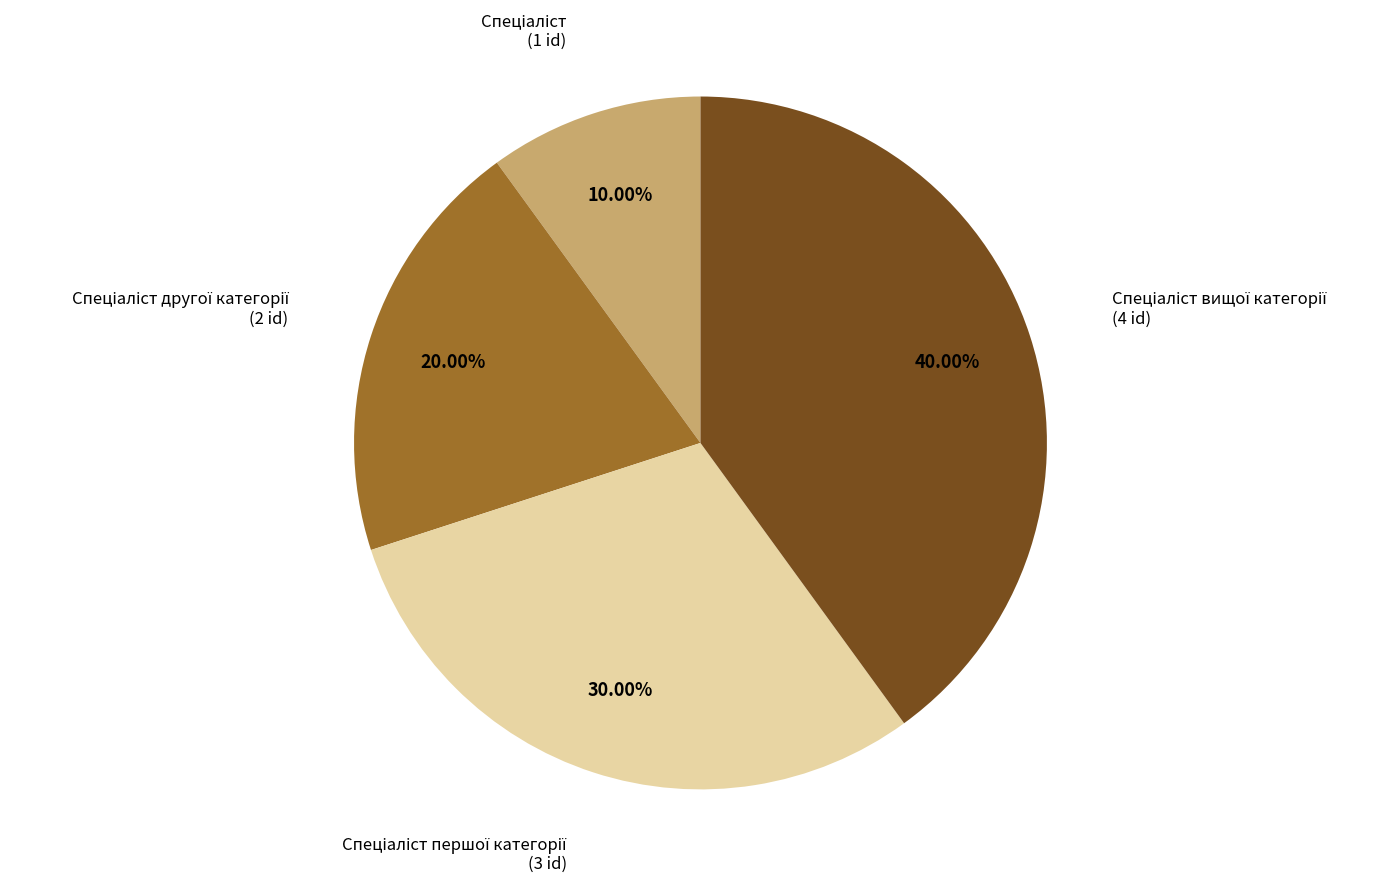

Is there a majority slice in this chart?

No